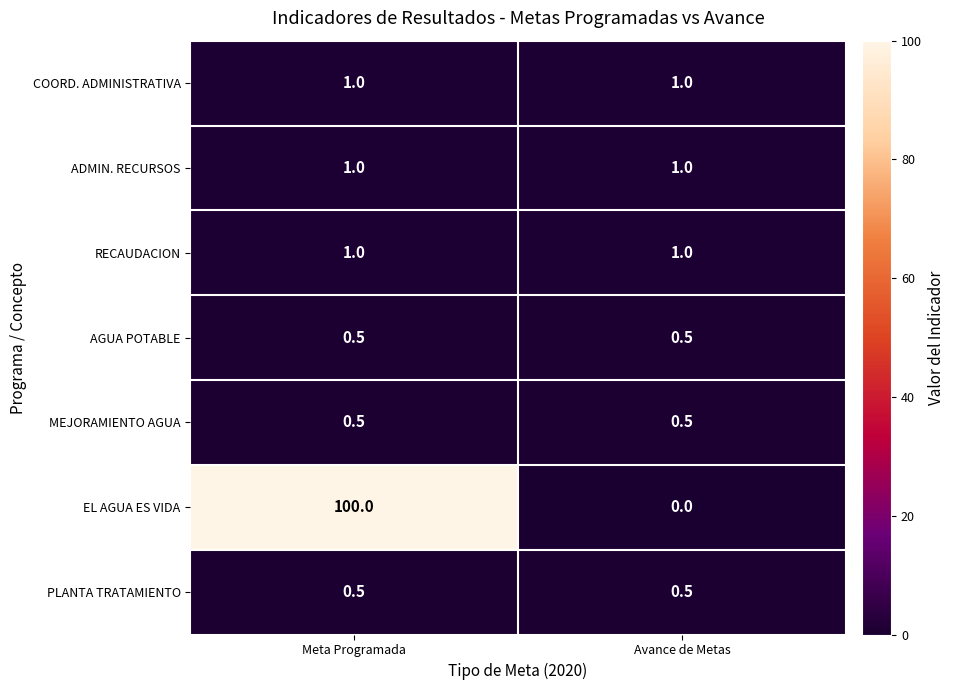

Which series has the largest total across all categories?

EL AGUA ES VIDA